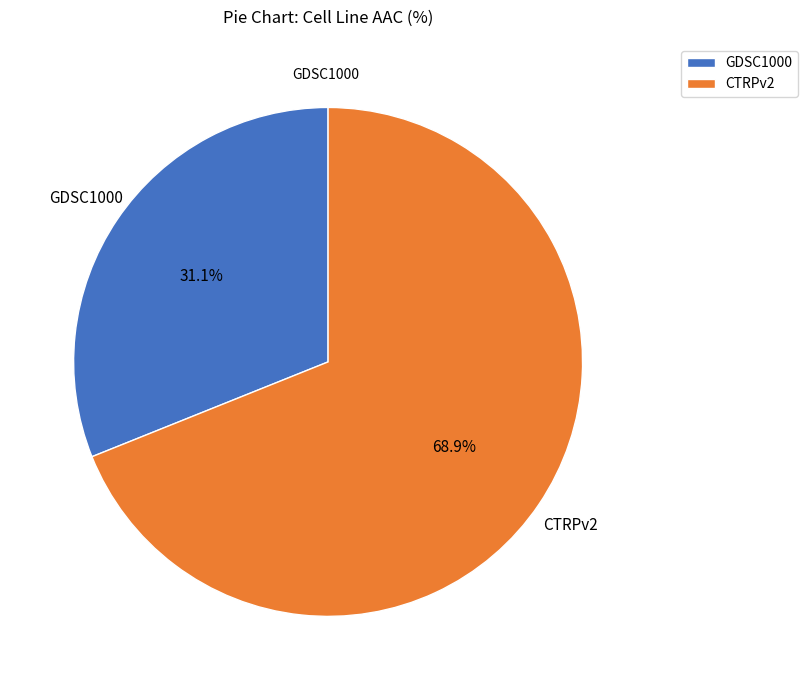

What is the smallest slice in the pie chart?

GDSC1000